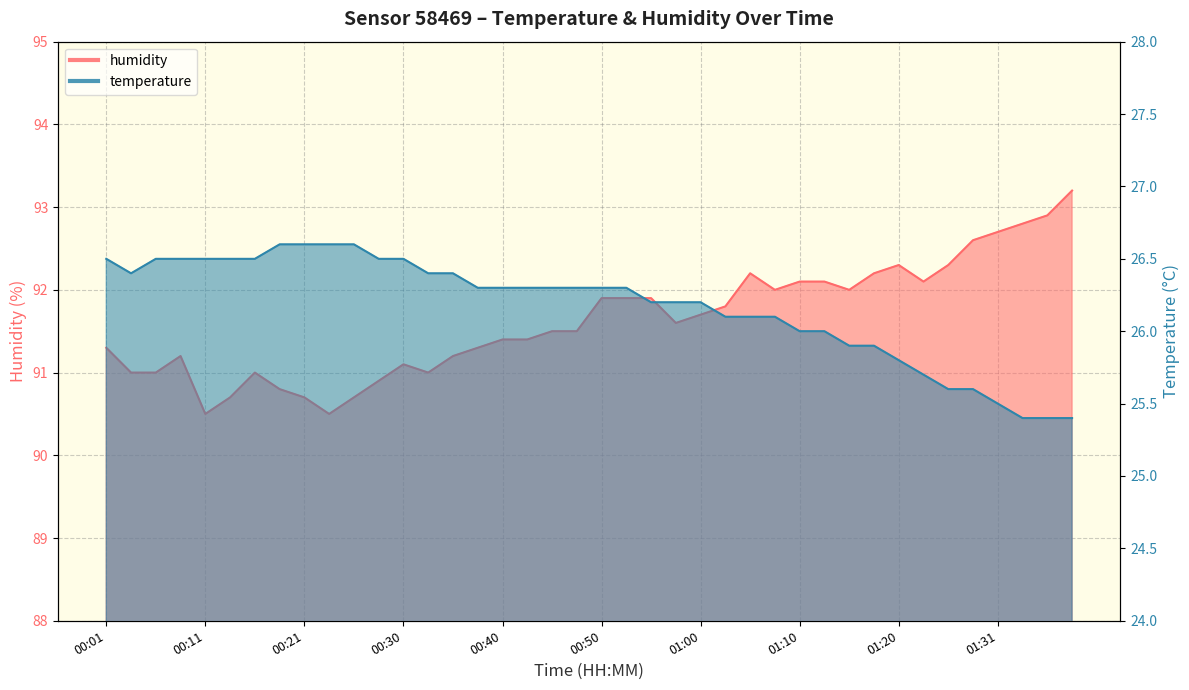

Reading left to right, extract all data points from this chart.

temperature: 26.5	26.4	26.5	26.5	26.5	26.5	26.5	26.6	26.6	26.6	26.6	26.5	26.5	26.4	26.4	26.3	26.3	26.3	26.3	26.3	26.3	26.3	26.2	26.2	26.2	26.1	26.1	26.1	26.0	26.0	25.9	25.9	25.8	25.7	25.6	25.6	25.5	25.4	25.4	25.4
humidity: 91.3	91.0	91.0	91.2	90.5	90.7	91.0	90.8	90.7	90.5	90.7	90.9	91.1	91.0	91.2	91.3	91.4	91.4	91.5	91.5	91.9	91.9	91.9	91.6	91.7	91.8	92.2	92.0	92.1	92.1	92.0	92.2	92.3	92.1	92.3	92.6	92.7	92.8	92.9	93.2